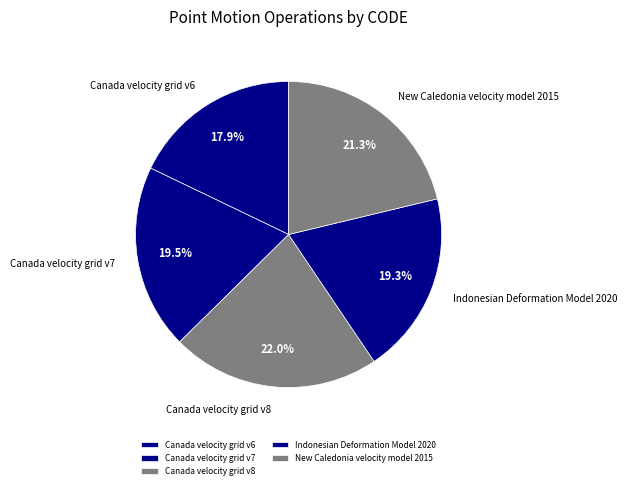

To the nearest percent, what percentage of the pie is Indonesian Deformation Model 2020?

19%